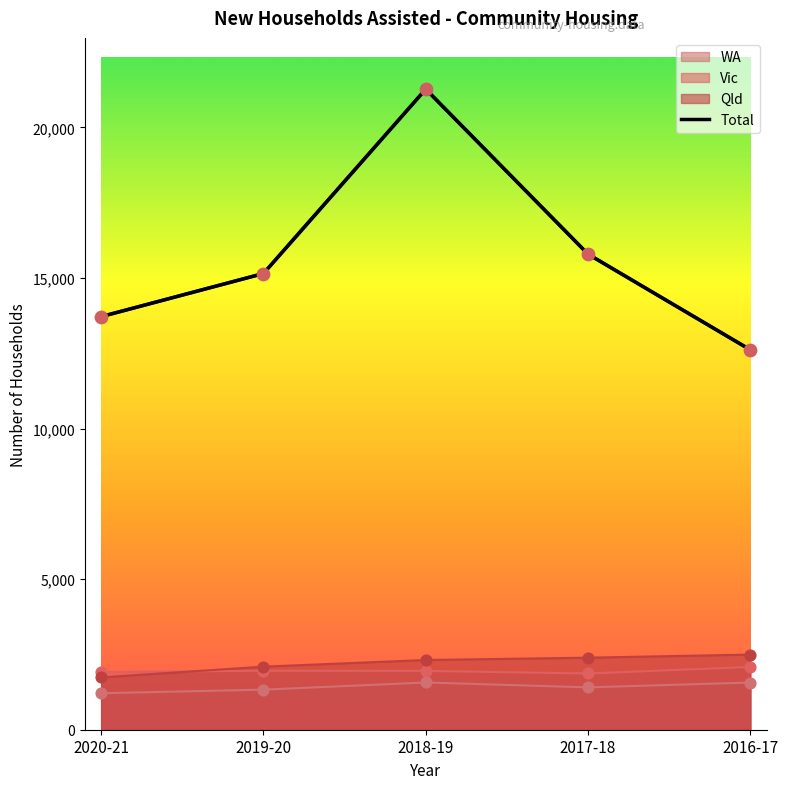

Which series contains the highest Y value?

Total